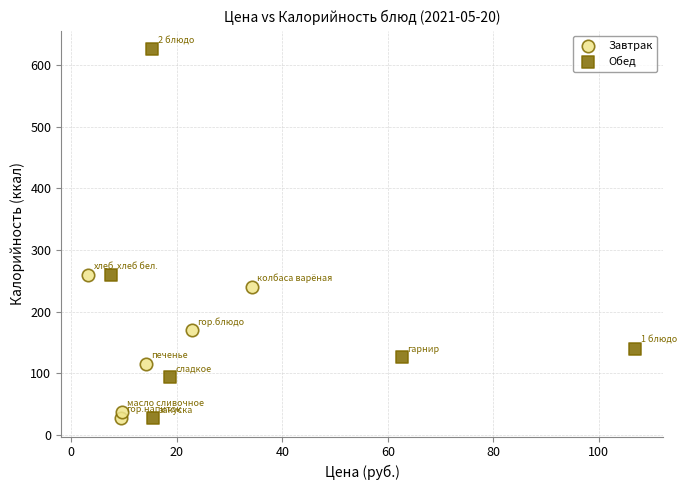

Which series reaches the maximum Y coordinate?

Обед